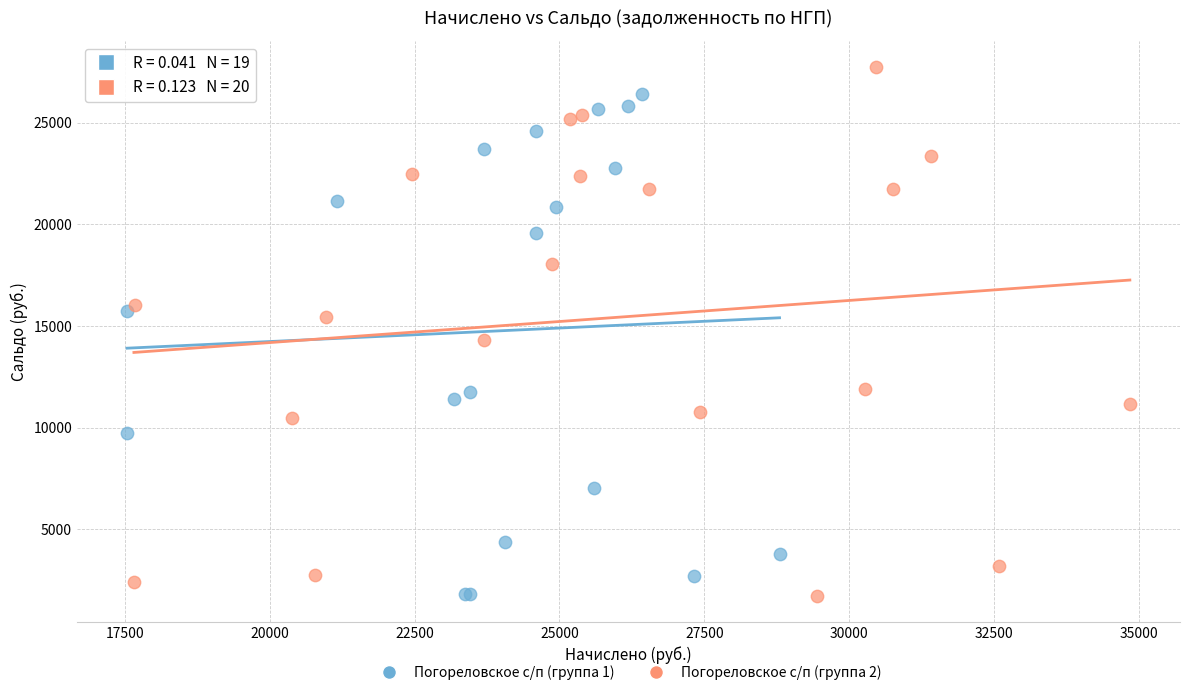

Which series reaches the maximum Y coordinate?

Погореловское с/п (группа 2)